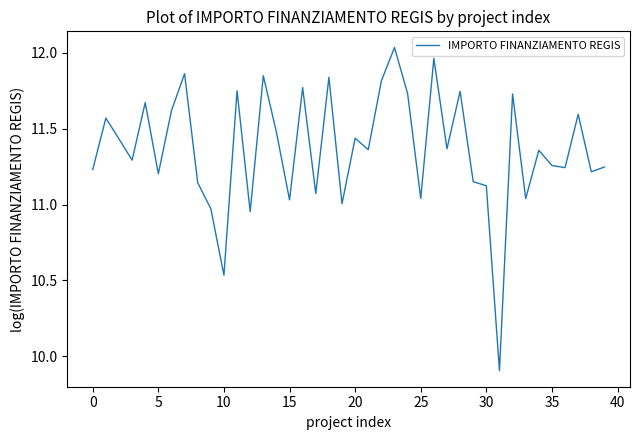

What is the difference between the maximum and minimum values?

2.1